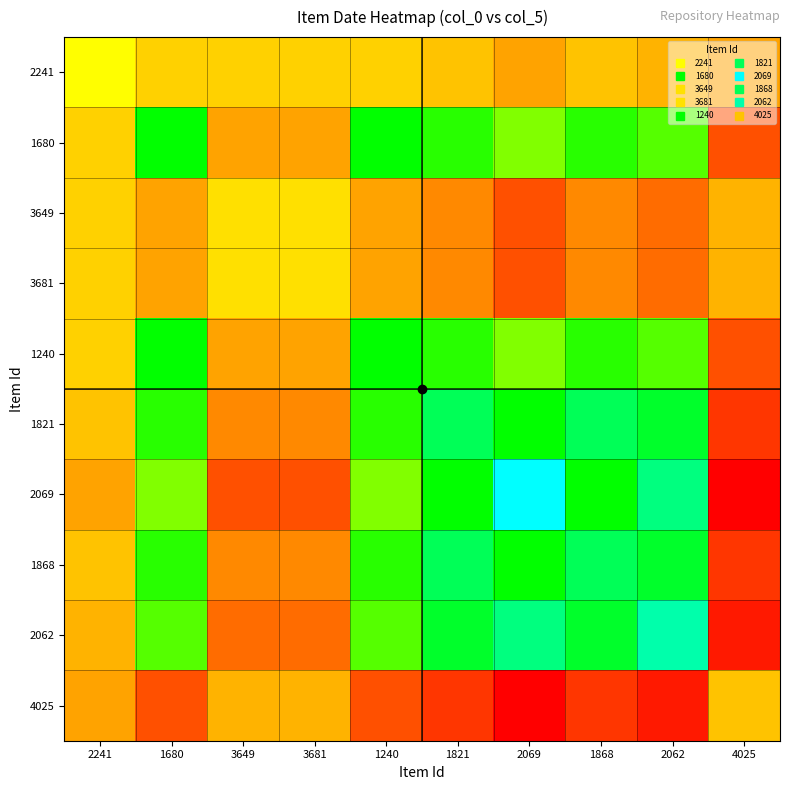

List the series in order of their peak value, highest first.

2069, 4025, 2062, 1821, 1868, 1680, 3649, 3681, 1240, 2241